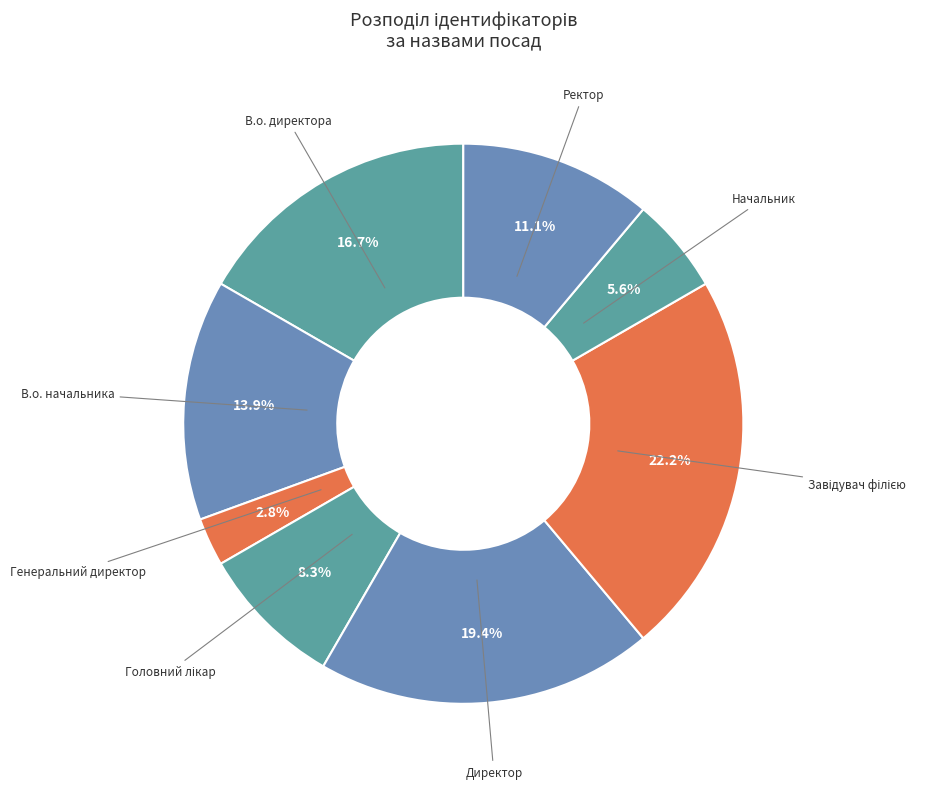

How many segments does this pie chart have?

8